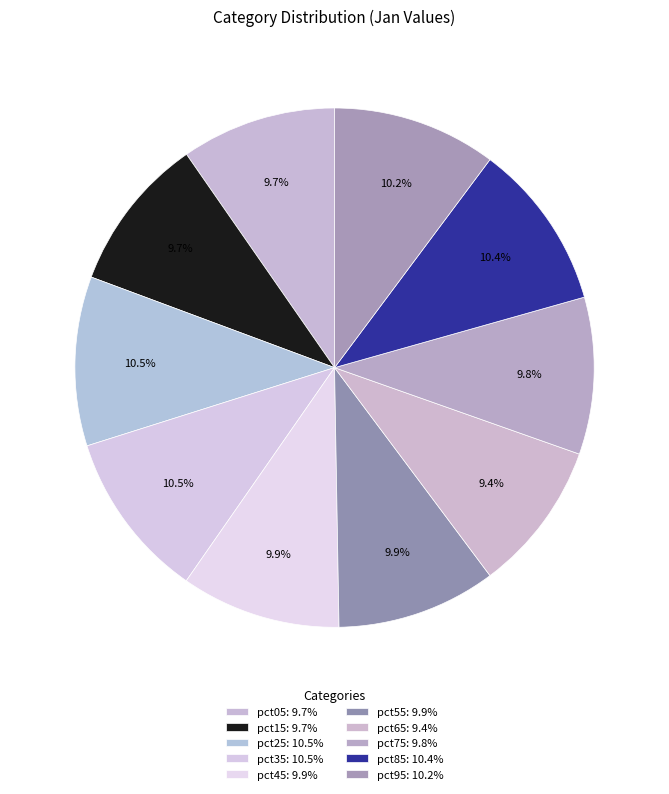

How many slices are in this pie chart?

10